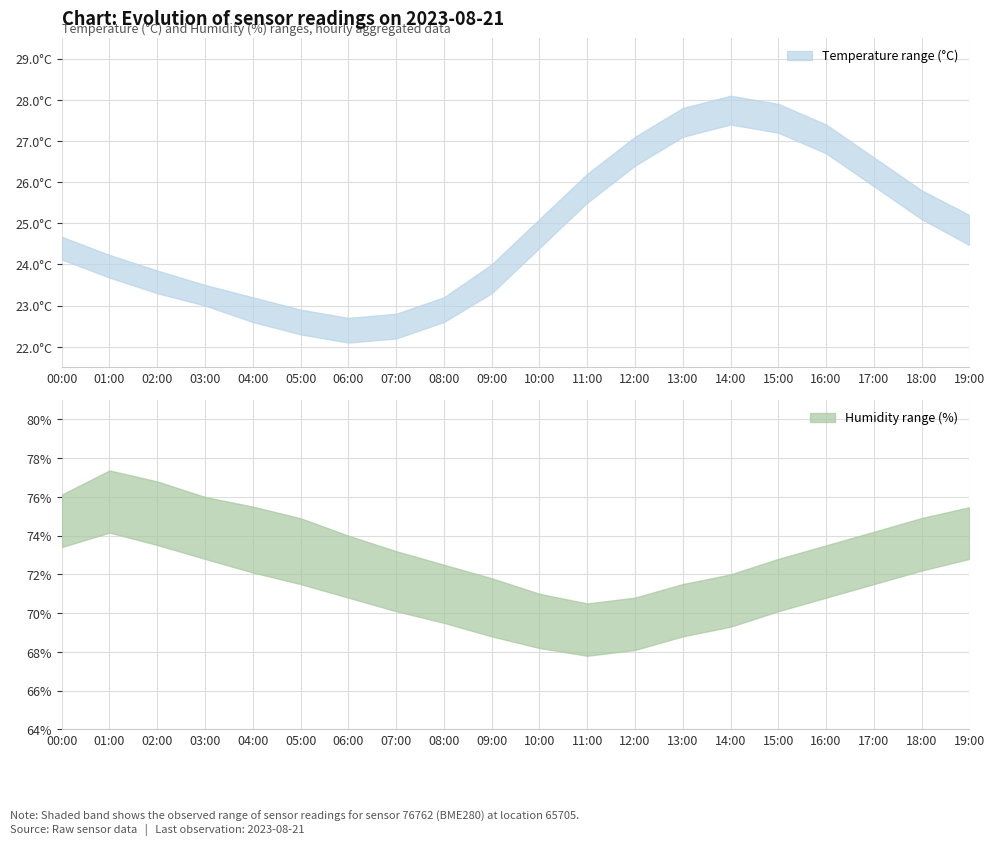

Between 07:00 and 14:00, which series saw the biggest shift?

temperature_upper